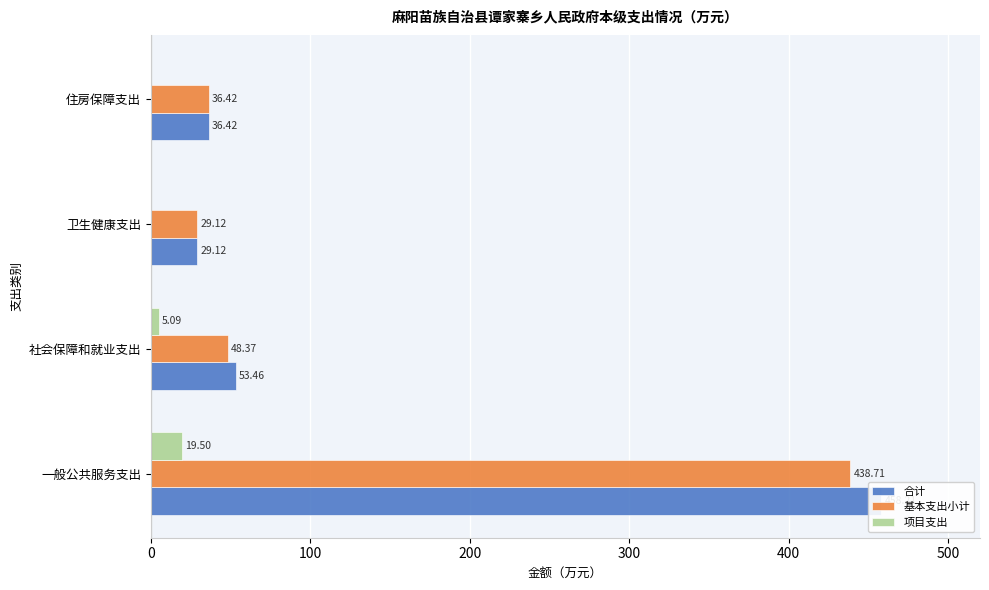

Rank the series by their maximum value, from highest to lowest.

合计, 基本支出小计, 项目支出